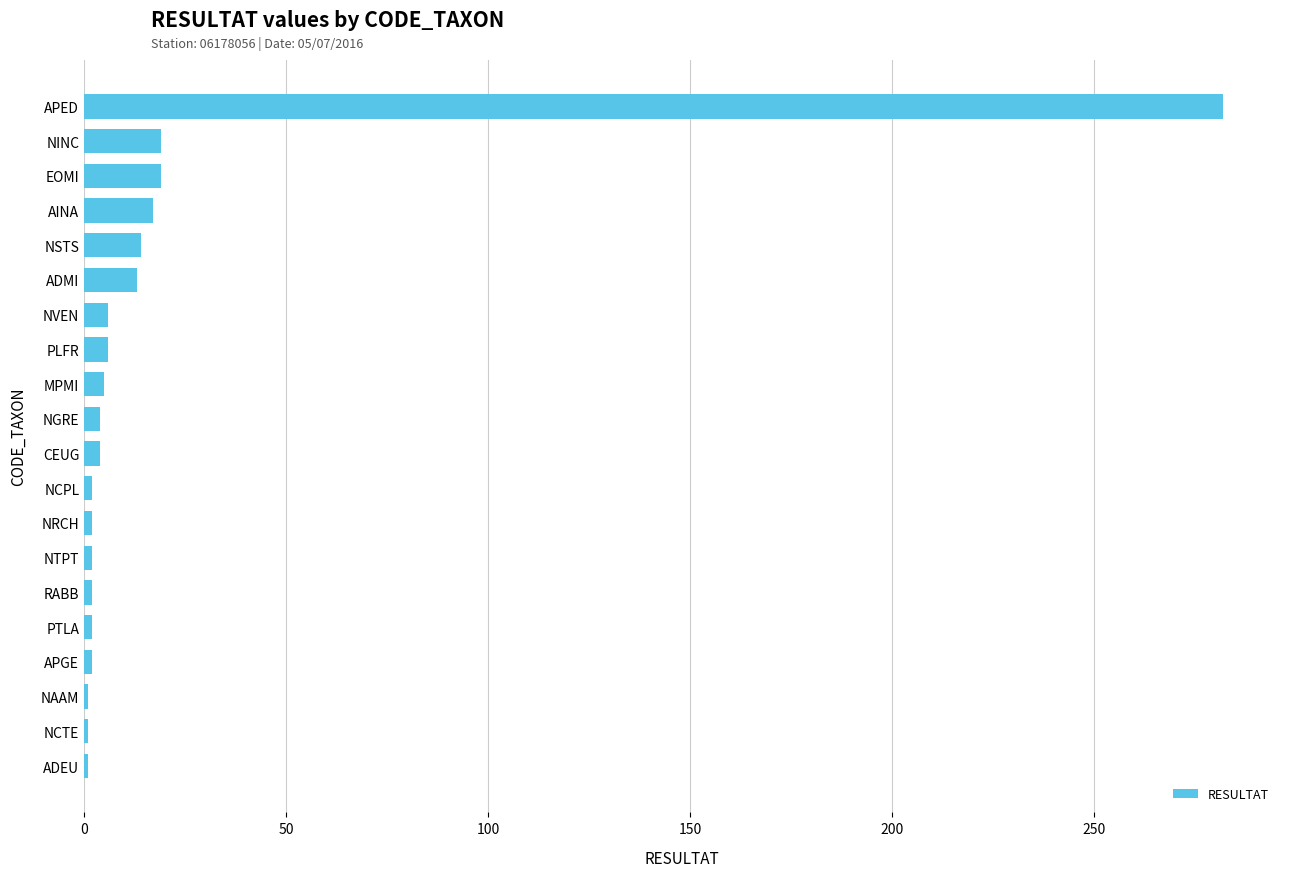

What is the difference between the maximum and minimum values?

281